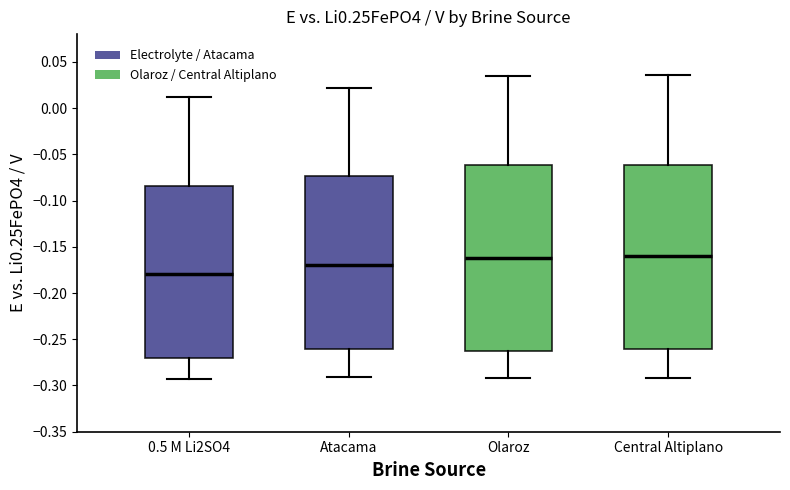

Reading left to right, read every box against the y-axis: the position of its median line, the range the box covers, and the ends of its whiskers. The values are not printed on the chart, so give them approximately, as read against the axis.

0.5 M Li2SO4: median -0.180, box -0.270 to -0.085, whiskers -0.295 to 0.010
Atacama: median -0.170, box -0.260 to -0.075, whiskers -0.290 to 0.020
Olaroz: median -0.160, box -0.265 to -0.060, whiskers -0.290 to 0.035
Central Altiplano: median -0.160, box -0.260 to -0.060, whiskers -0.290 to 0.035